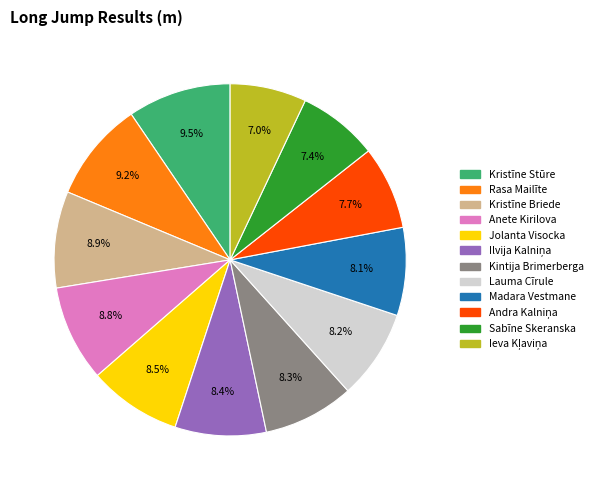

What is the ratio of the value at Anete Kirilova to the value at Madara Vestmane?

1.1